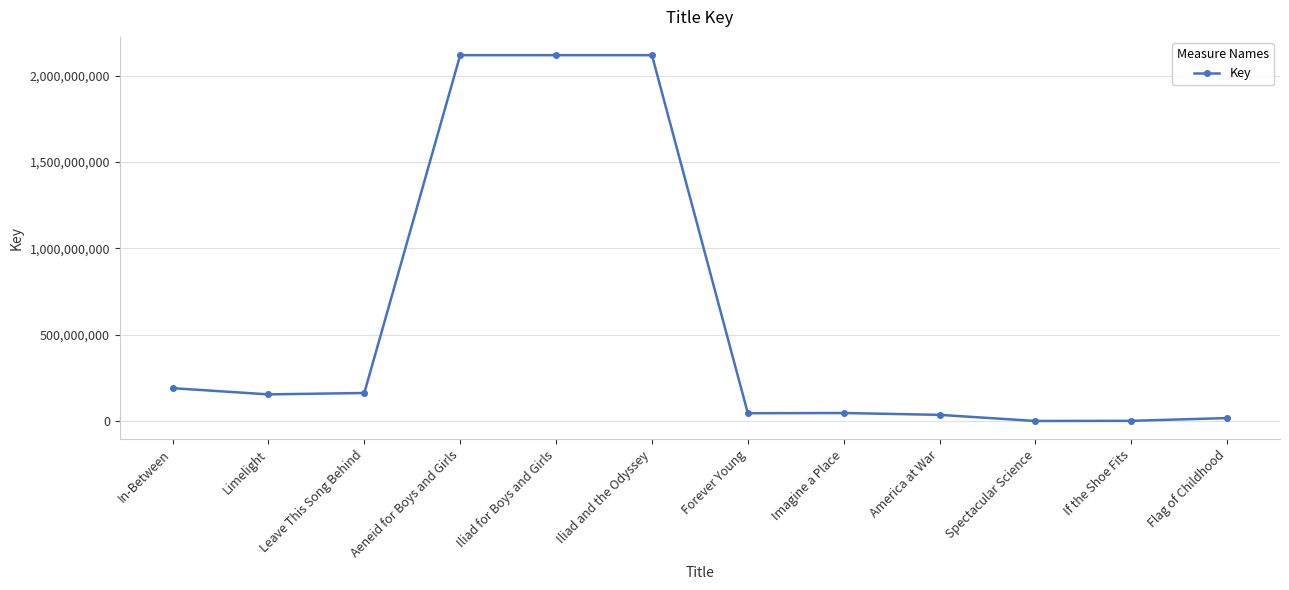

What is the smallest value displayed?

1067015